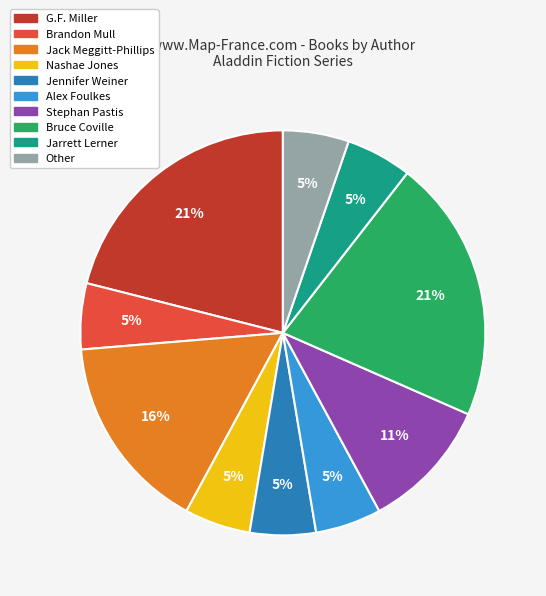

To the nearest percent, what is the average slice percentage?

10%